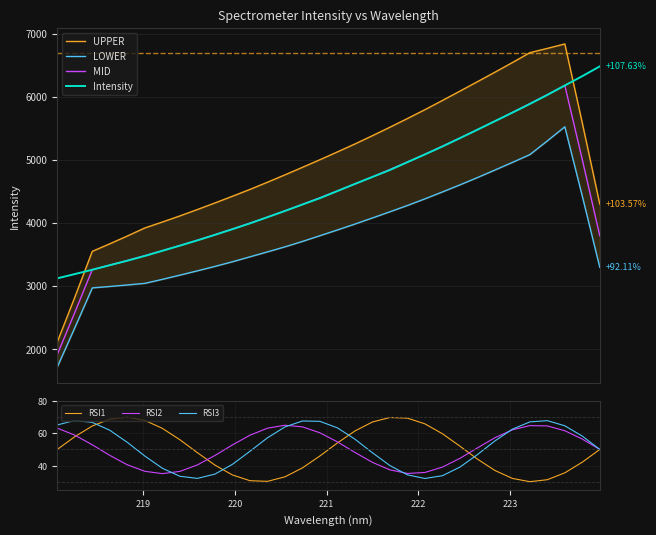

What is the label of the 20th point from the left?

221.6902